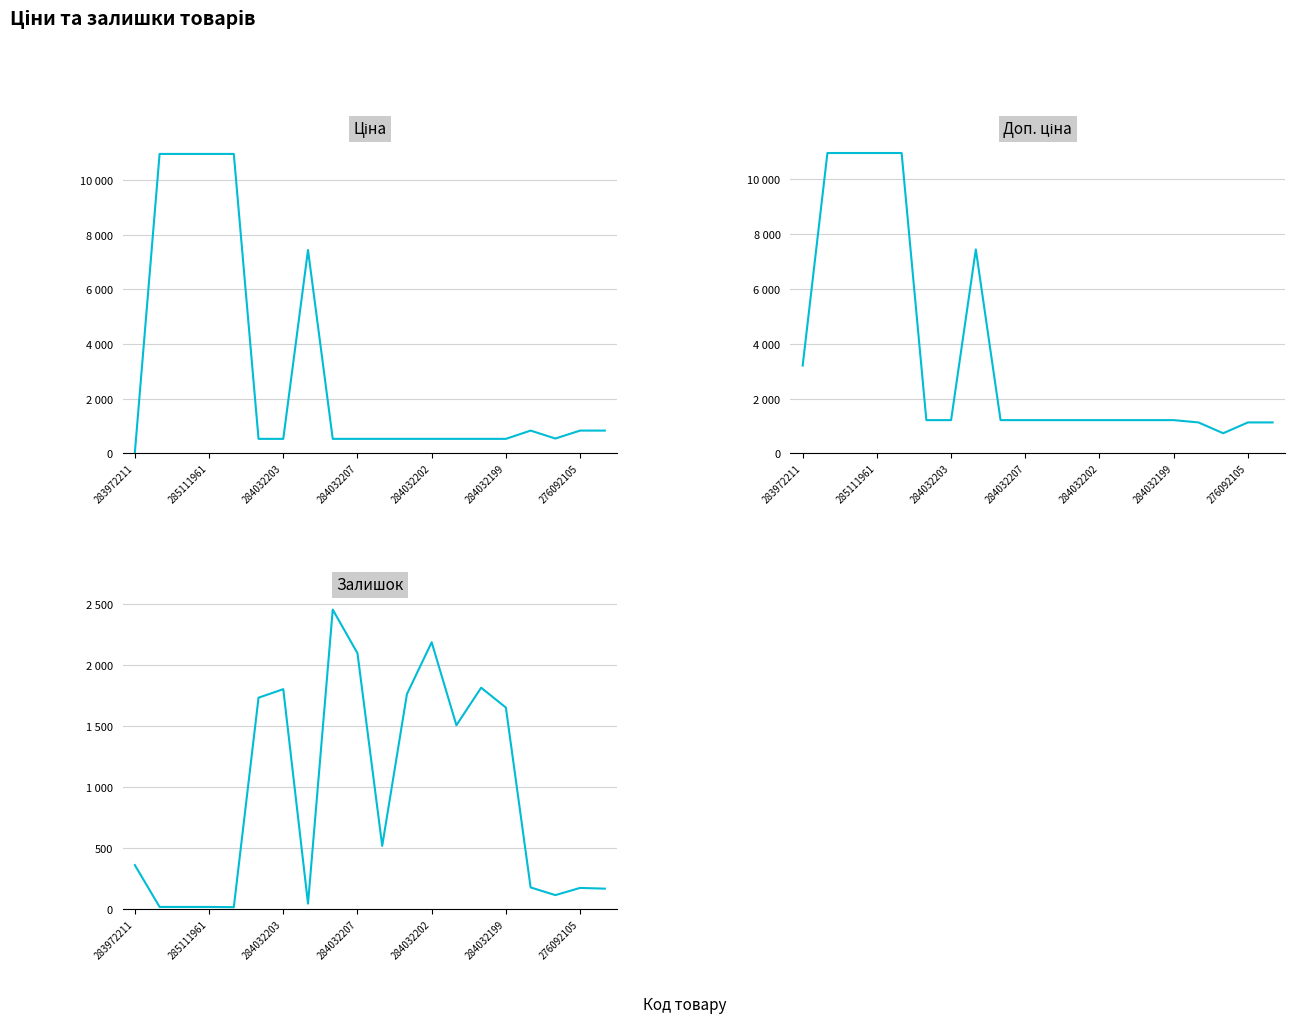

How many values in the Ціна series exceed 528?

19